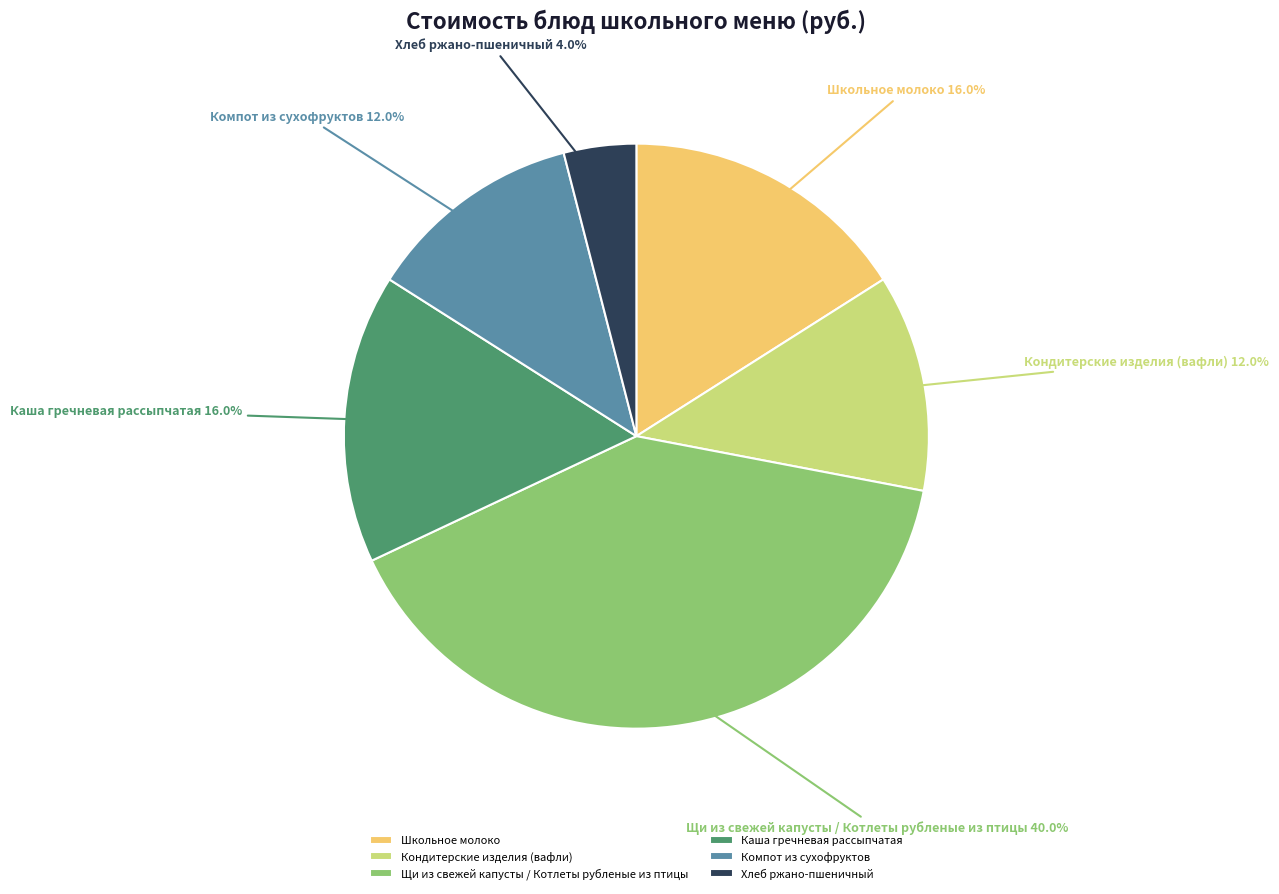

What is the ratio of the value at Школьное молоко to the value at Компот из сухофруктов?

1.3